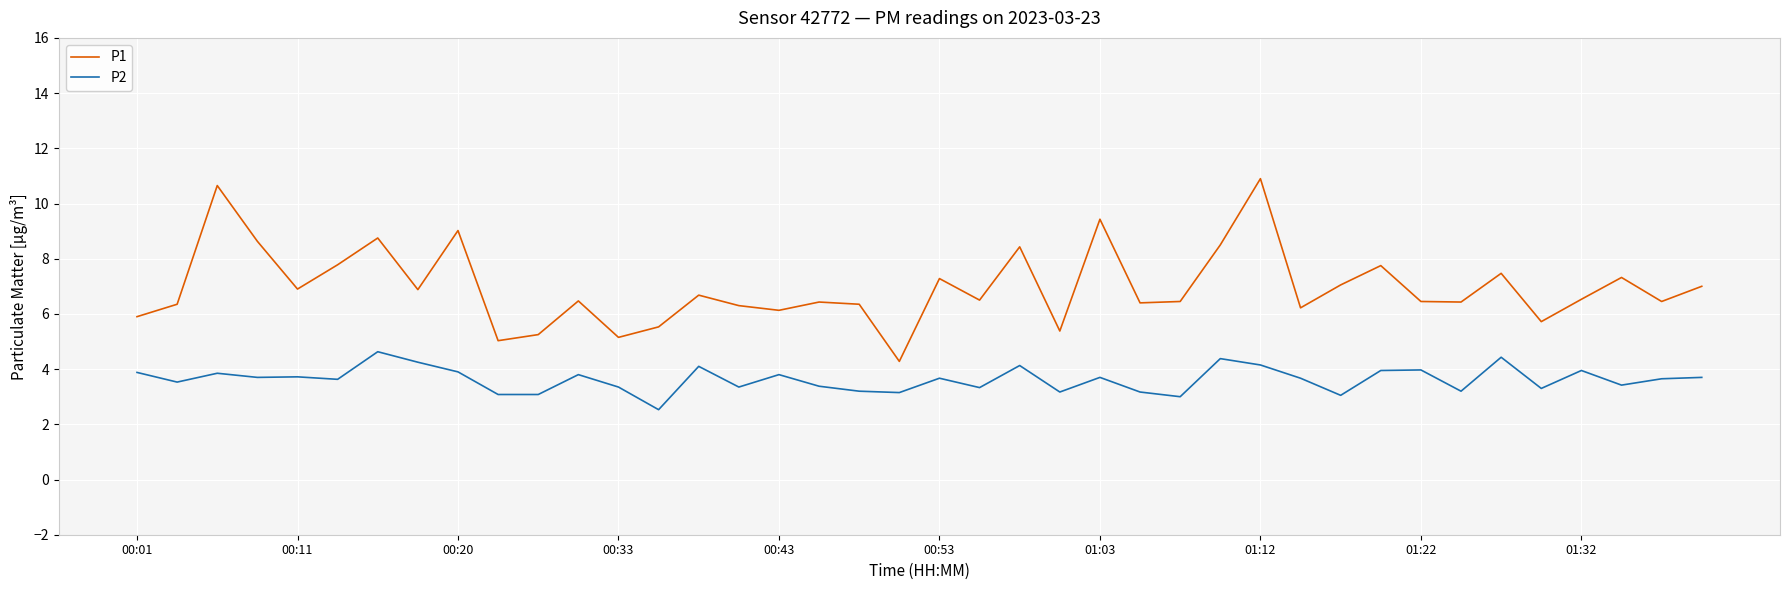

Which series has the largest total across all categories?

P1